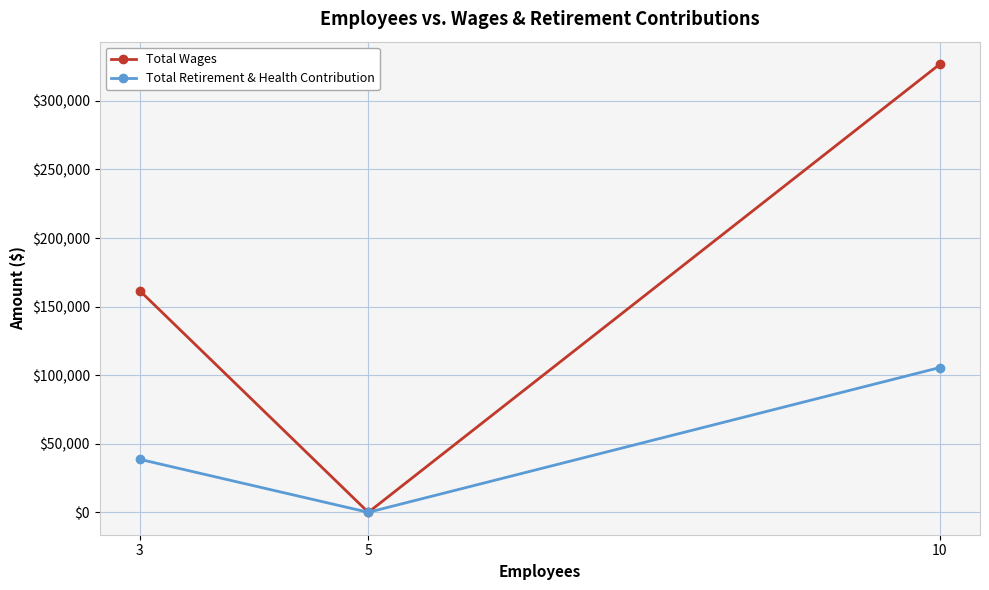

Is it true that Total Wages equals 0 at 5?

True